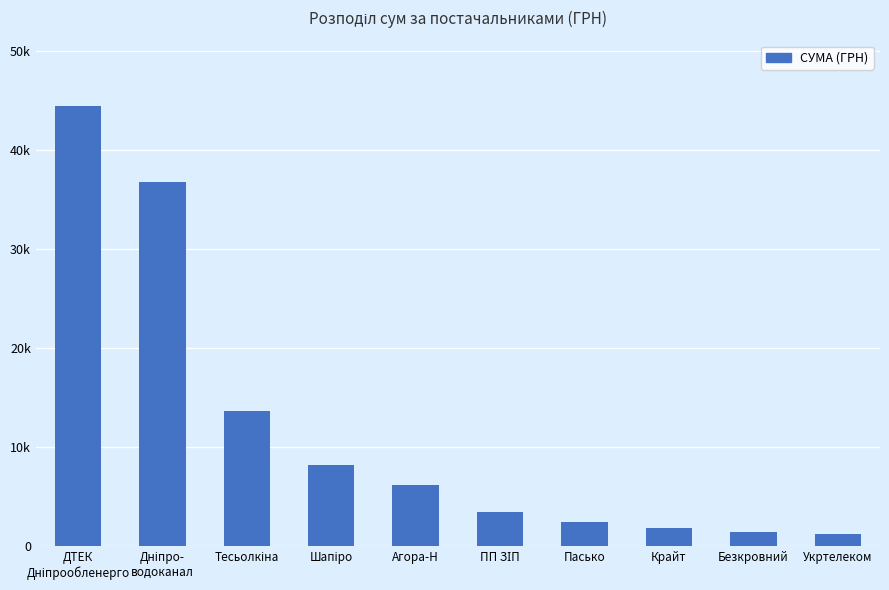

Are the bars horizontal?

No